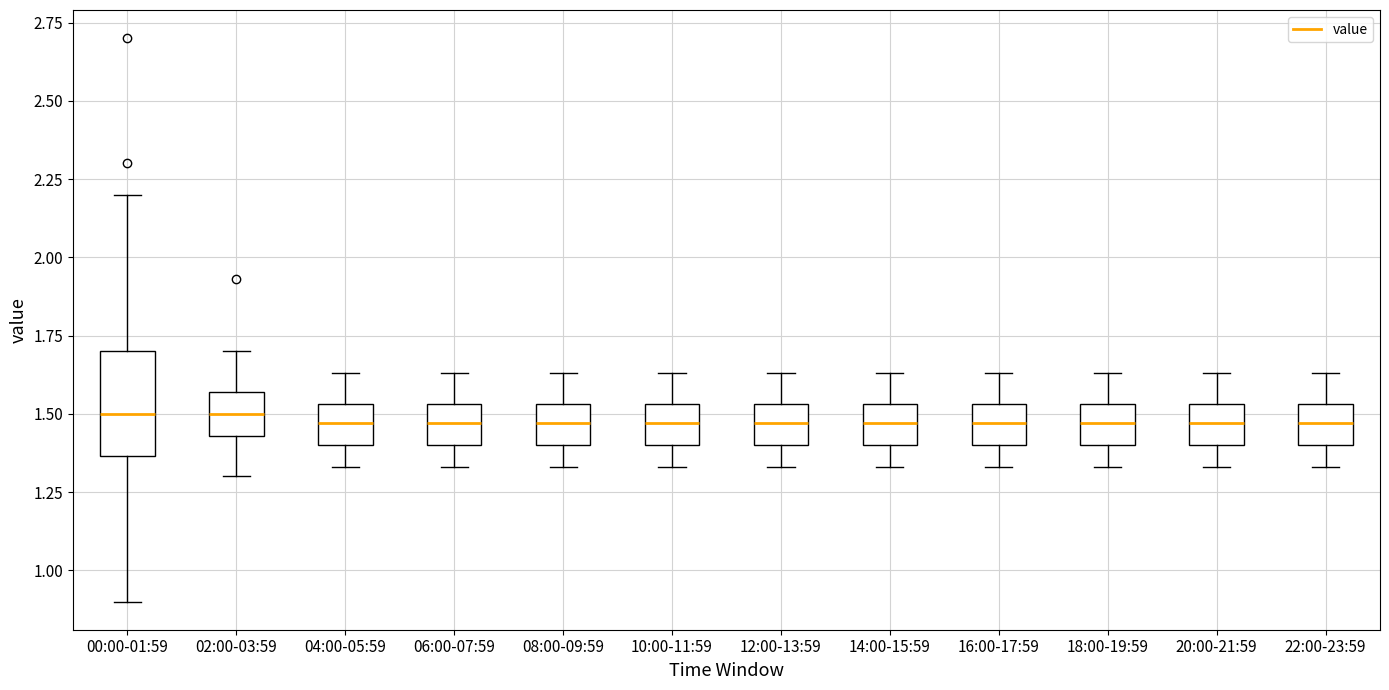

Reading left to right, read every box against the y-axis: the position of its median line, the range the box covers, and the ends of its whiskers. The values are not printed on the chart, so give them approximately, as read against the axis.

00:00-01:59: median 1.50, box 1.35 to 1.70, whiskers 0.90 to 2.20
02:00-03:59: median 1.50, box 1.45 to 1.55, whiskers 1.30 to 1.70
04:00-05:59: median 1.45, box 1.40 to 1.55, whiskers 1.35 to 1.65
06:00-07:59: median 1.45, box 1.40 to 1.55, whiskers 1.35 to 1.65
08:00-09:59: median 1.45, box 1.40 to 1.55, whiskers 1.35 to 1.65
10:00-11:59: median 1.45, box 1.40 to 1.55, whiskers 1.35 to 1.65
12:00-13:59: median 1.45, box 1.40 to 1.55, whiskers 1.35 to 1.65
14:00-15:59: median 1.45, box 1.40 to 1.55, whiskers 1.35 to 1.65
16:00-17:59: median 1.45, box 1.40 to 1.55, whiskers 1.35 to 1.65
18:00-19:59: median 1.45, box 1.40 to 1.55, whiskers 1.35 to 1.65
20:00-21:59: median 1.45, box 1.40 to 1.55, whiskers 1.35 to 1.65
22:00-23:59: median 1.45, box 1.40 to 1.55, whiskers 1.35 to 1.65